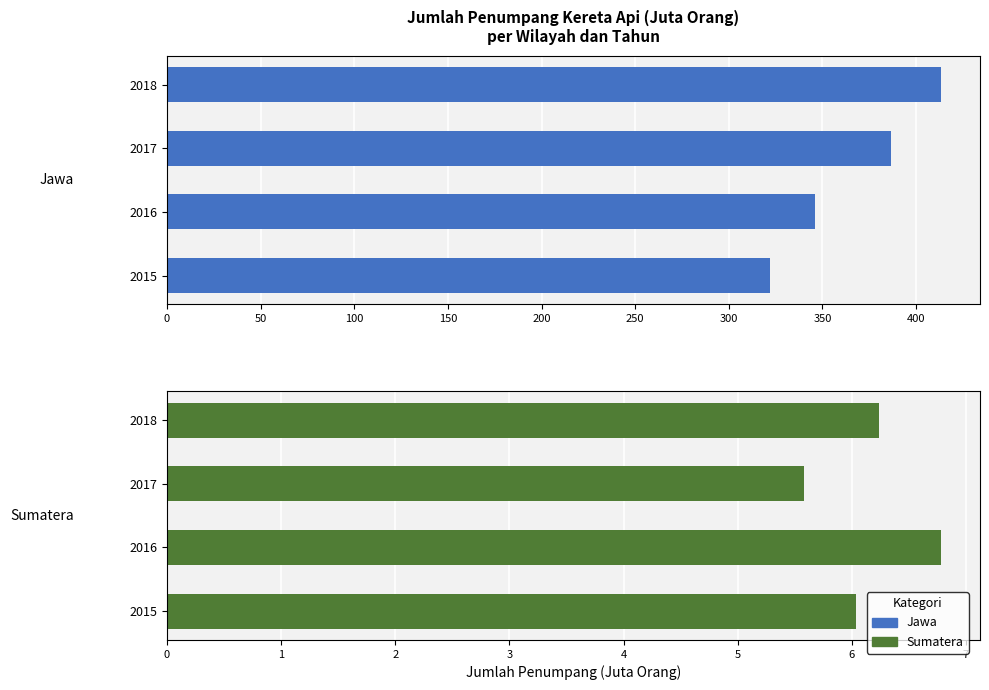

How many values in the Jawa series exceed 386?

2